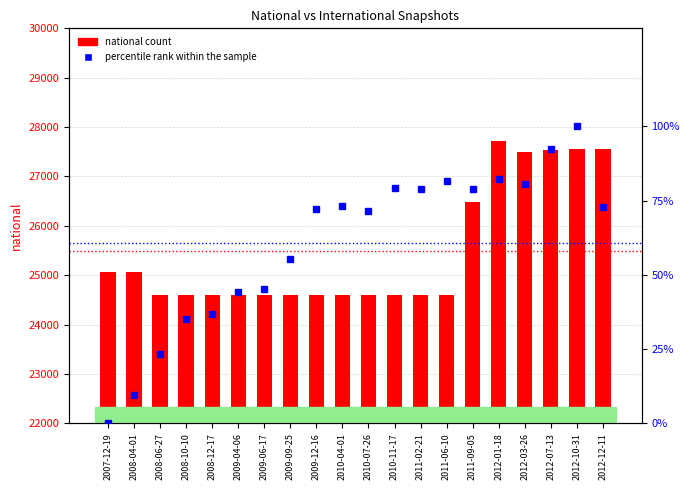

What is the difference between the second highest and second lowest values in the national count series?

2946.0